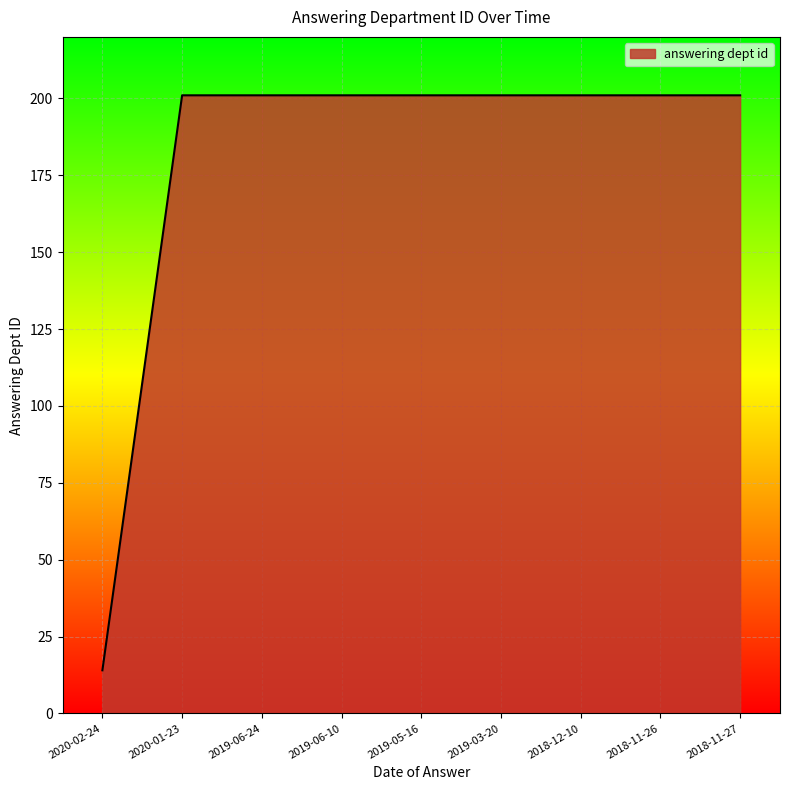

True or false: the data shows 201 at 2019-03-20.

True